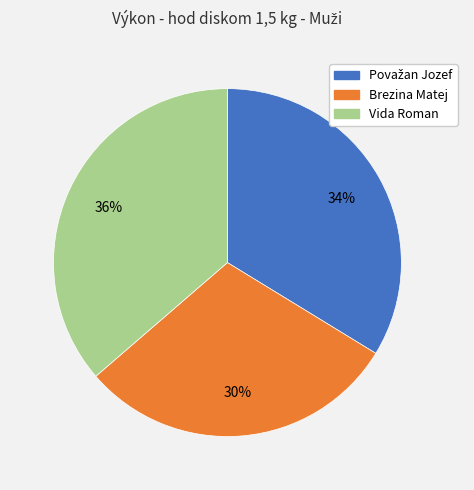

Is there a majority slice in this chart?

No